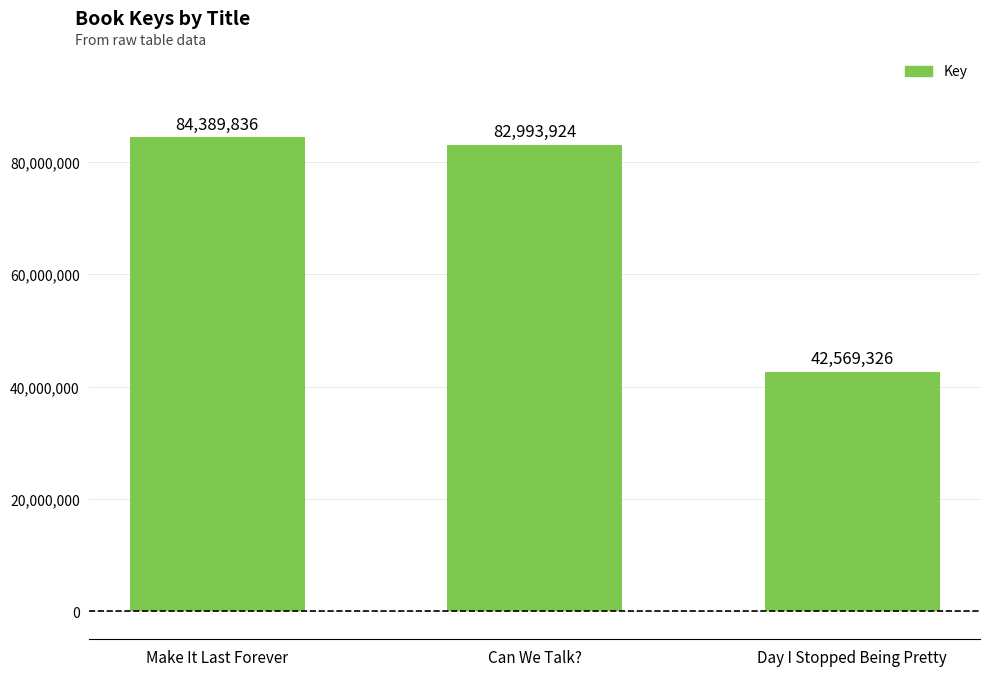

Rank the categories by value from highest to lowest.

Make It Last Forever, Can We Talk?, Day I Stopped Being Pretty